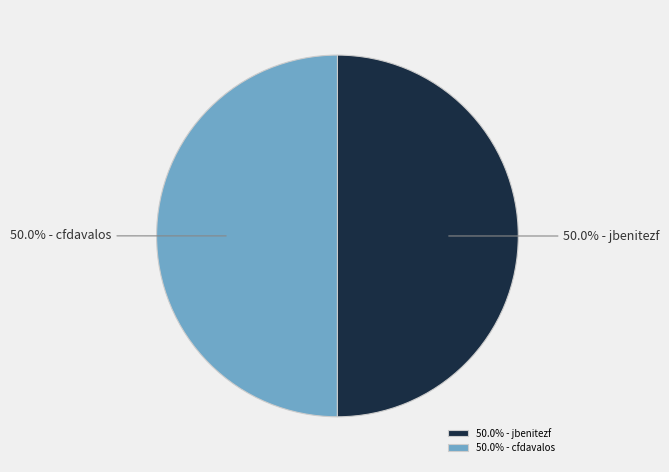

How much of the chart is everything except 50.0% - cfdavalos?

50.0%